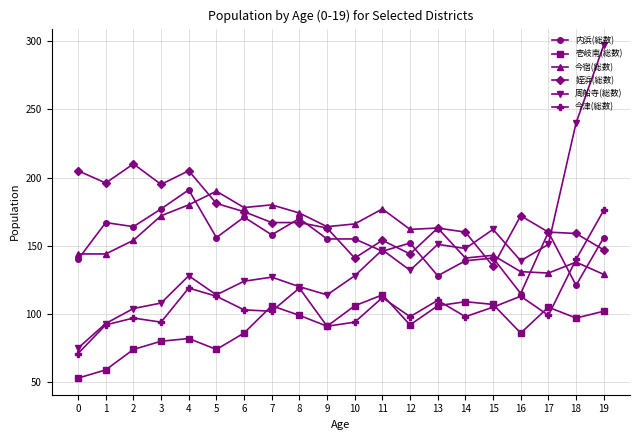

Between 11 and 15, which series saw the biggest shift?

今宿(総数)